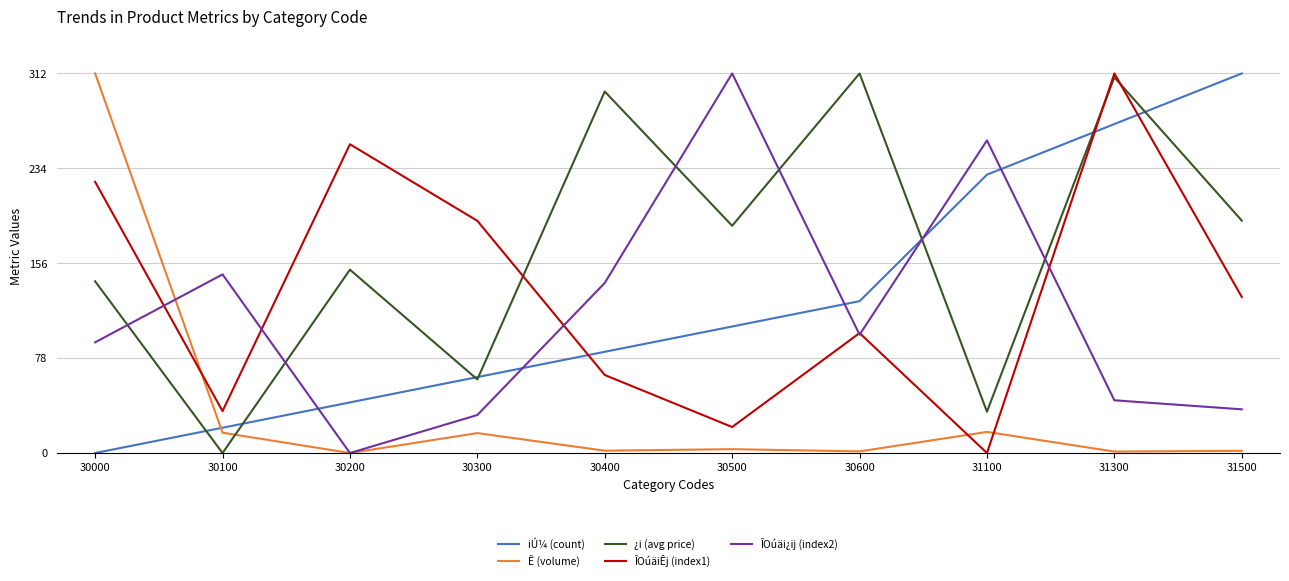

What is the difference between the maximum and minimum values in the ÎOúäi¿ij (index2) series?

312.0